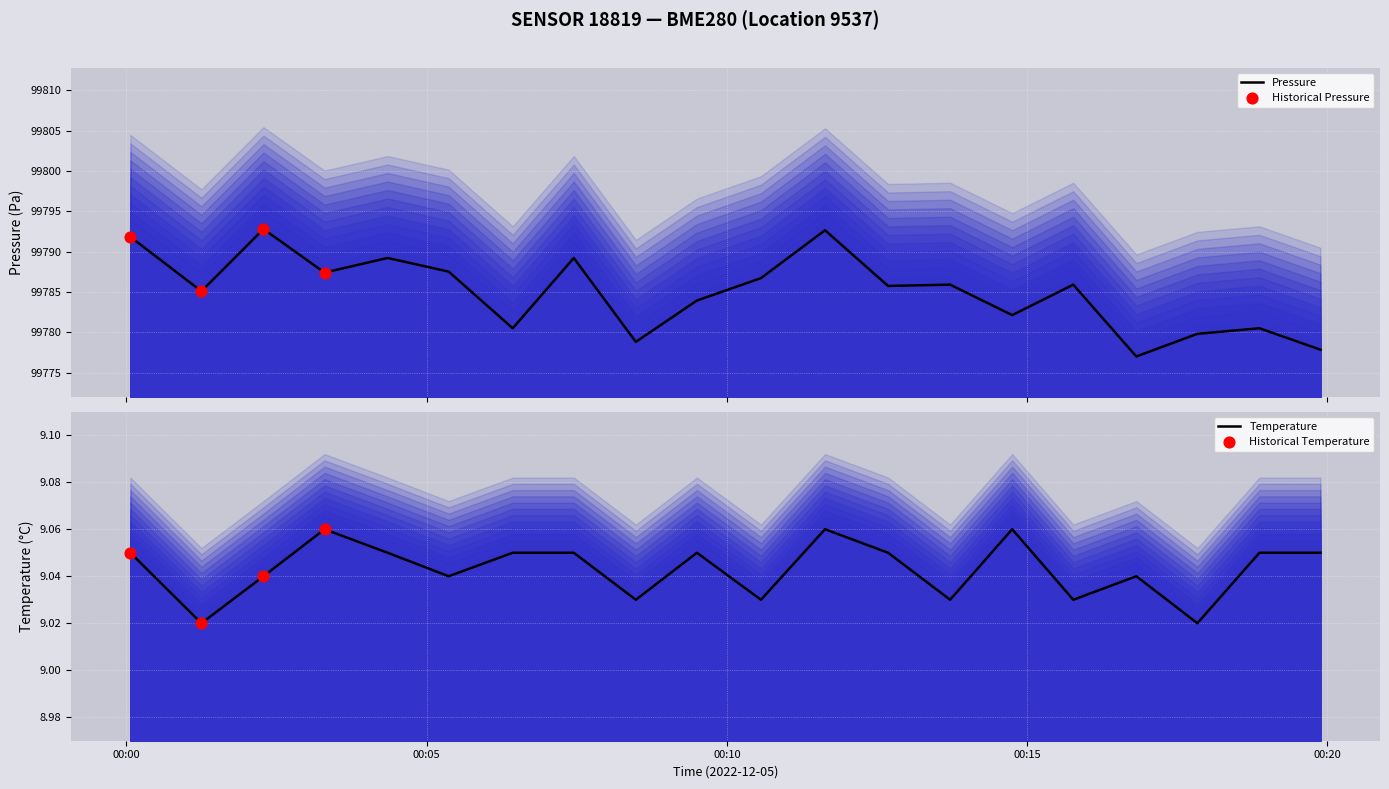

Which series has the largest total across all categories?

pressure